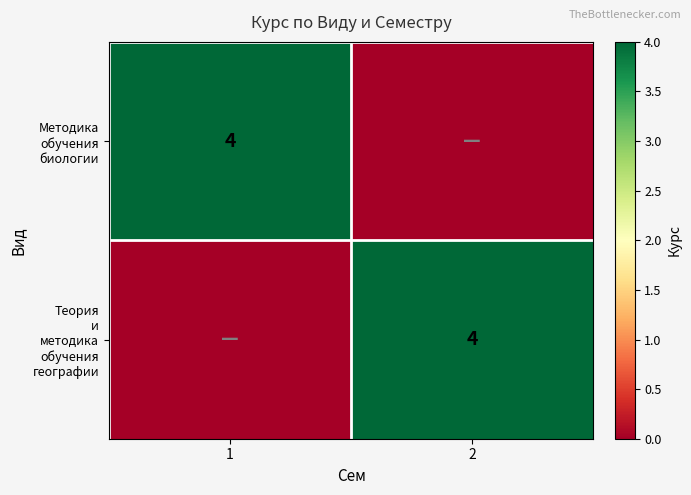

Where is Методика обучения биологии nearest to the value 2?

1